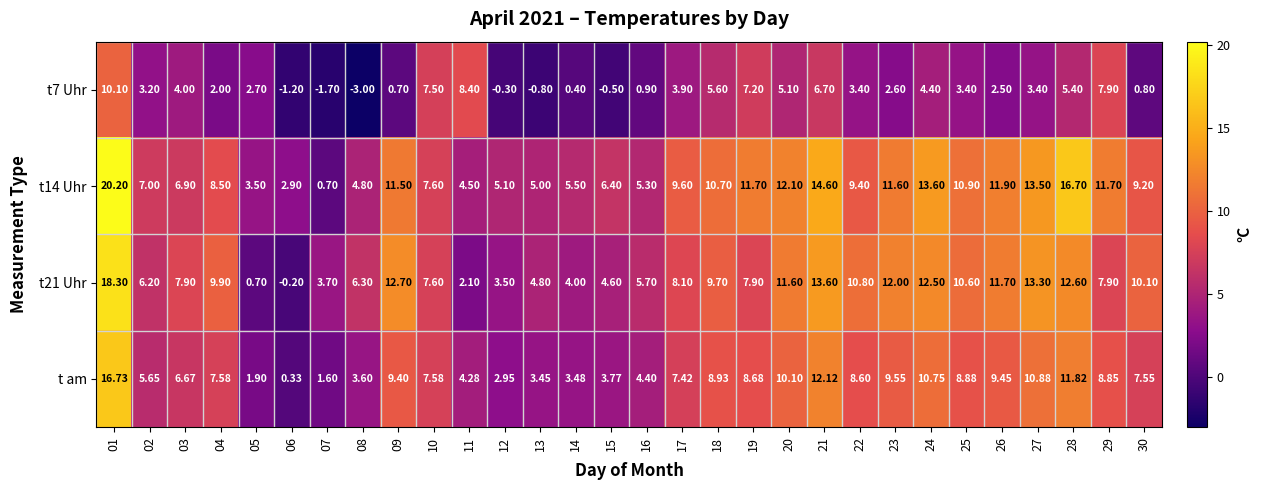

Is the value of t21 Uhr at 04 greater than the value of t14 Uhr at 14?

Yes